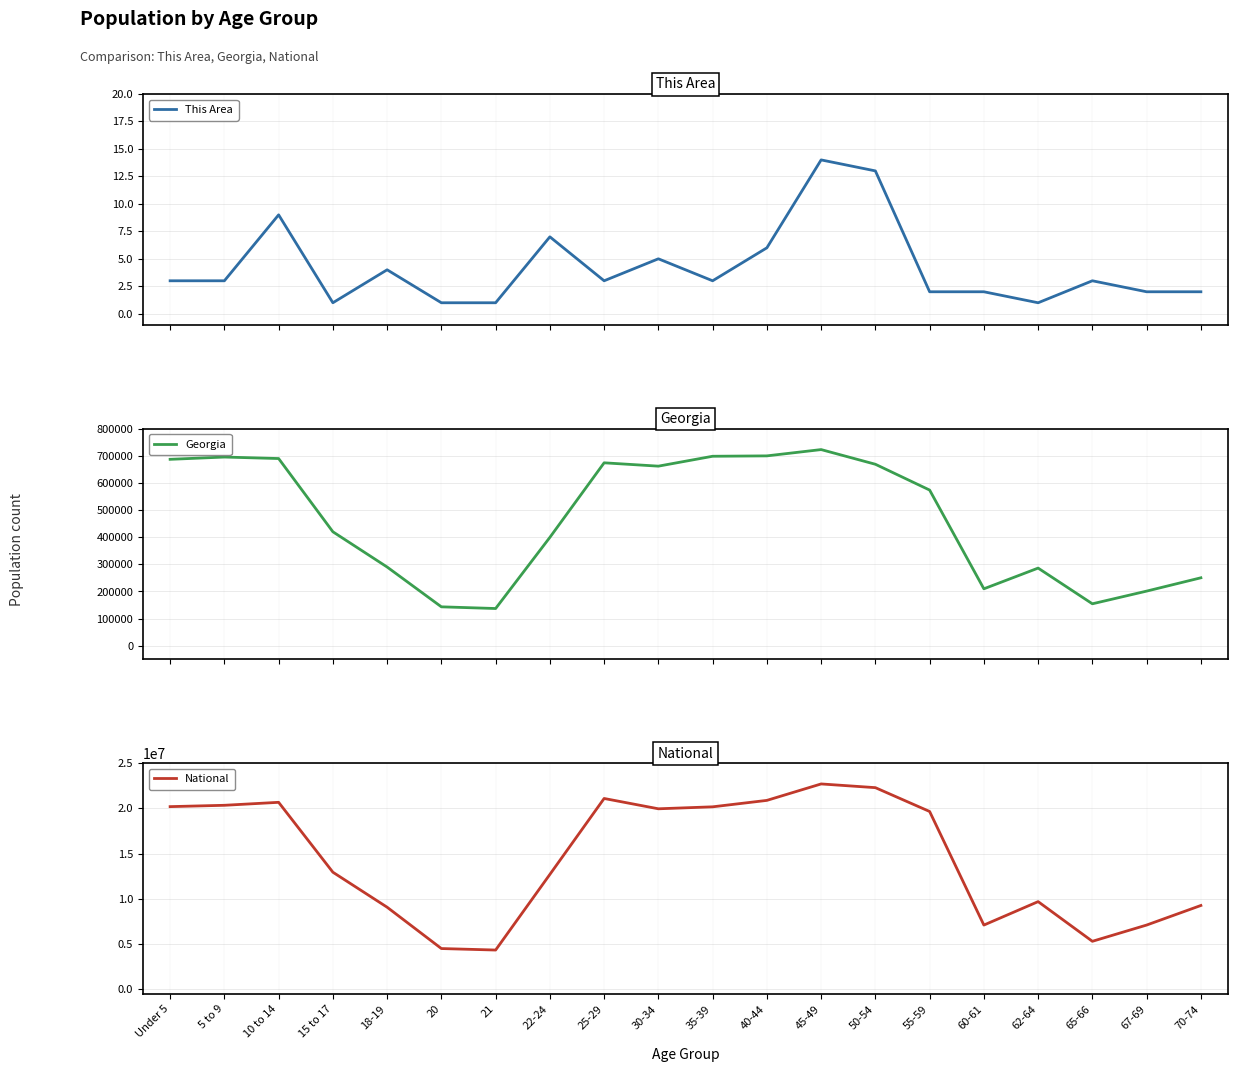

How many lines are shown in the chart?

3